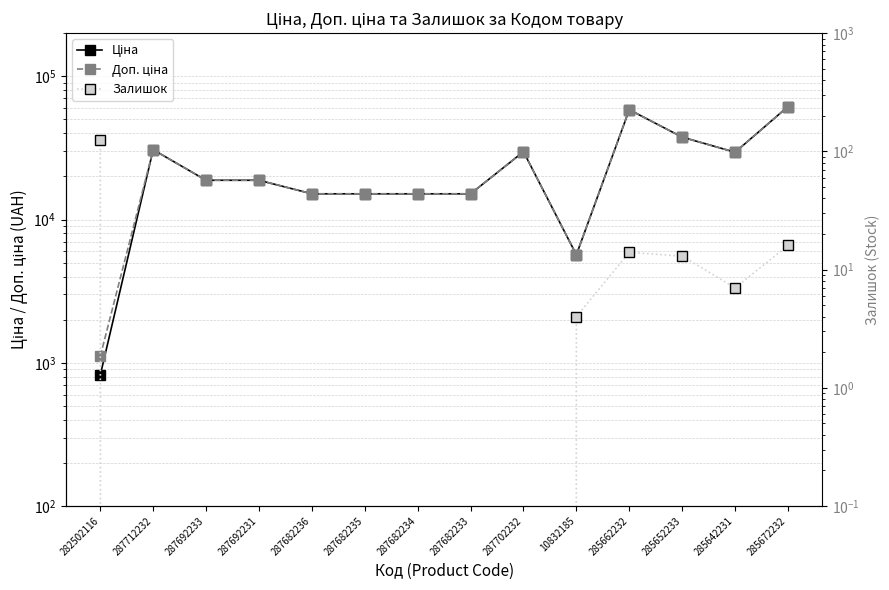

How many values in the Залишок series exceed 0?

6